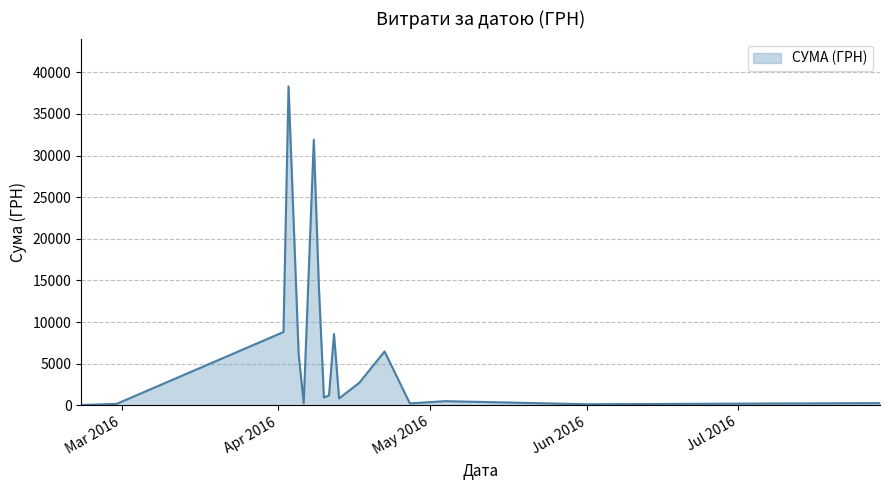

What is the difference between the maximum and minimum values?

38264.5